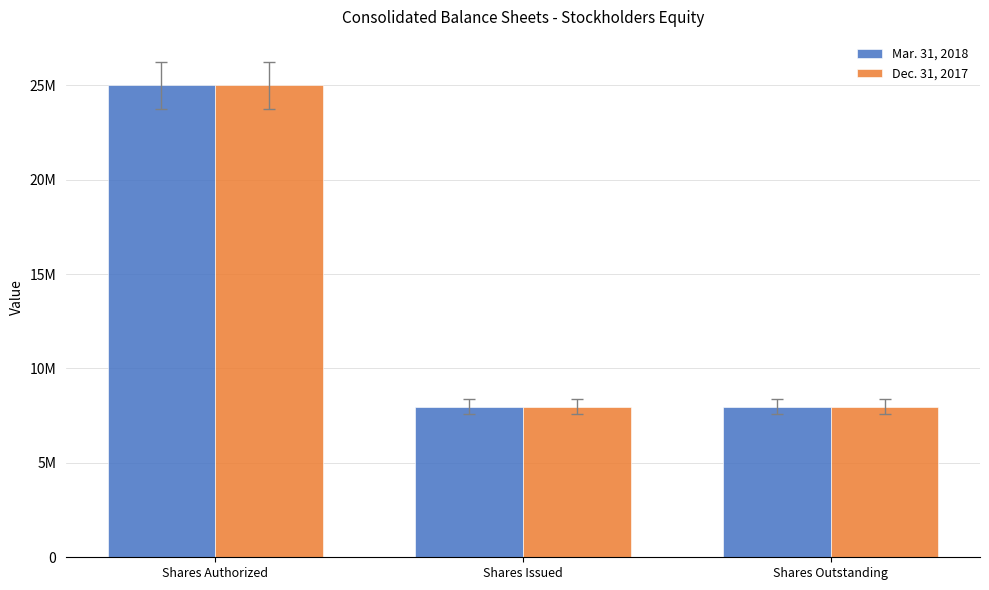

Rank the categories by Mar. 31, 2018 value from lowest to highest.

Shares Issued, Shares Outstanding, Shares Authorized